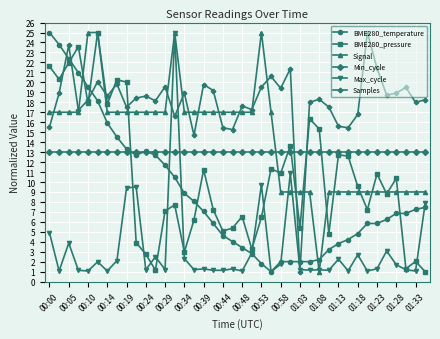

True or false: Signal and Min_cycle cross at least once.

True